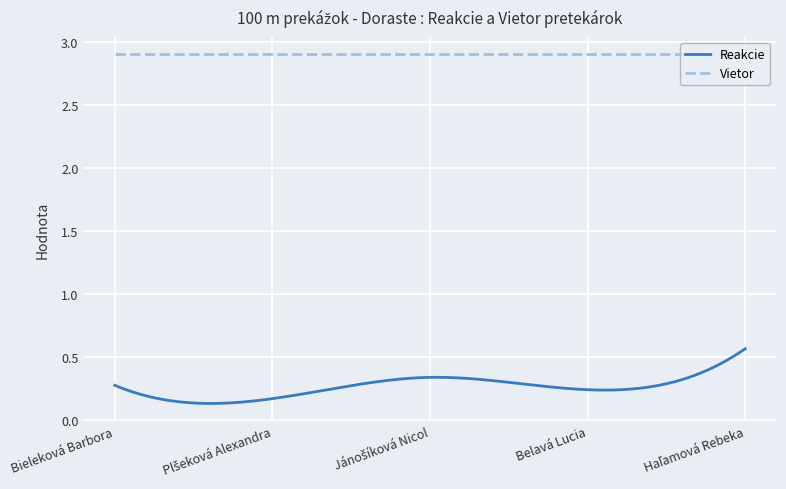

Which series has the largest total across all categories?

Vietor